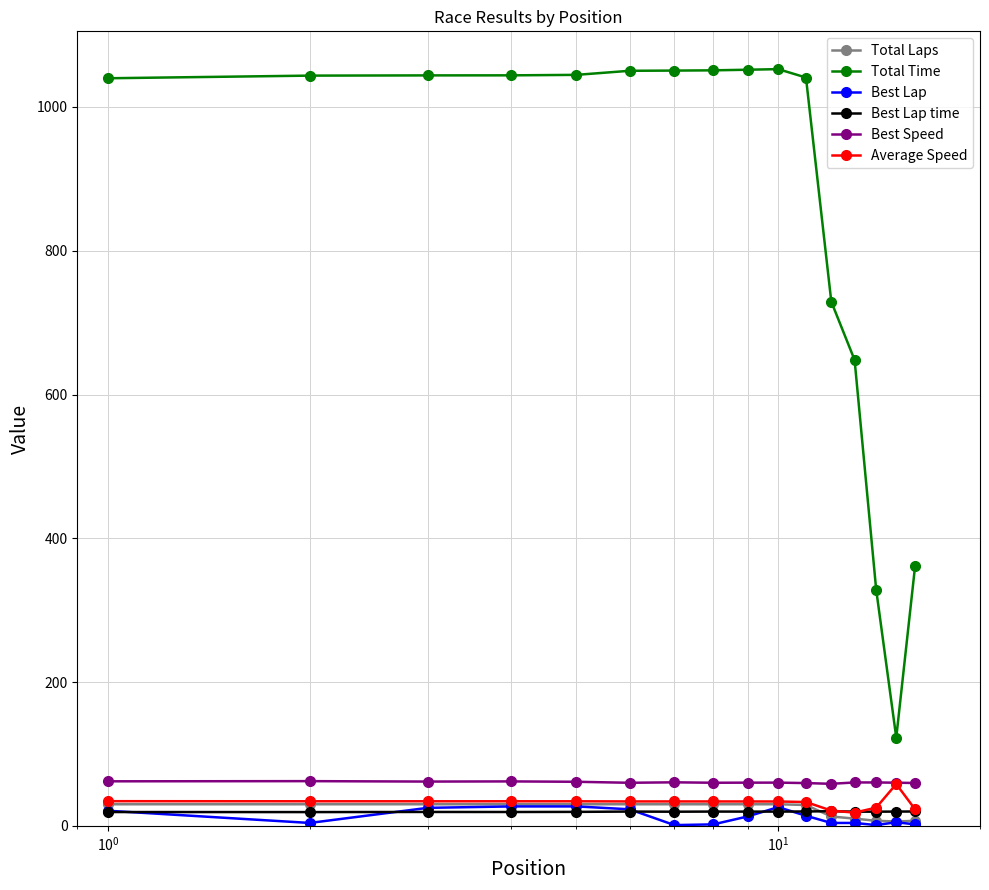

True or false: Best Speed and Total Laps cross at least once.

False